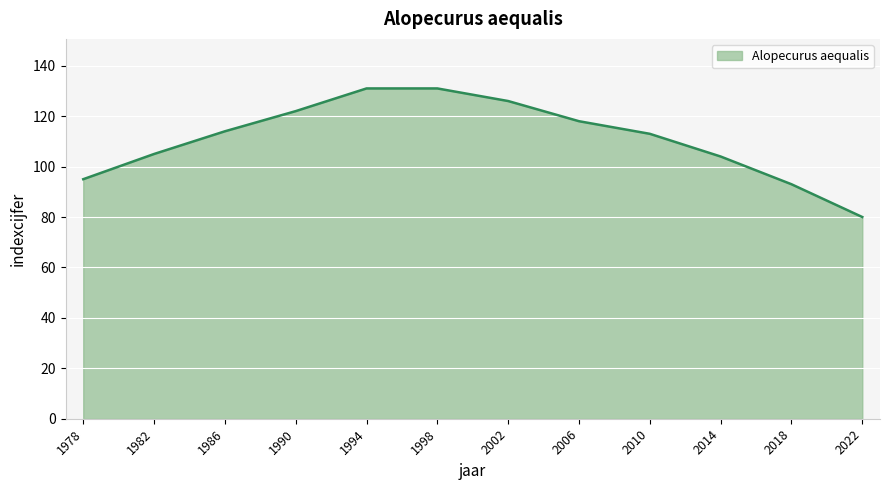

What is the sum of the values at 1994 and 1978?

226